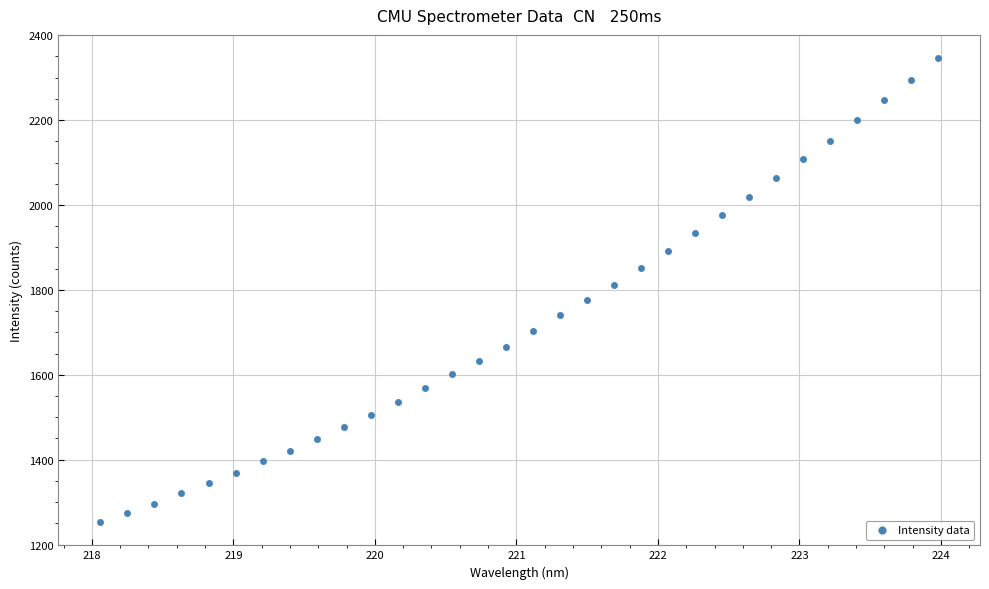

What is the range of Y values (max minus min)?

1093.4